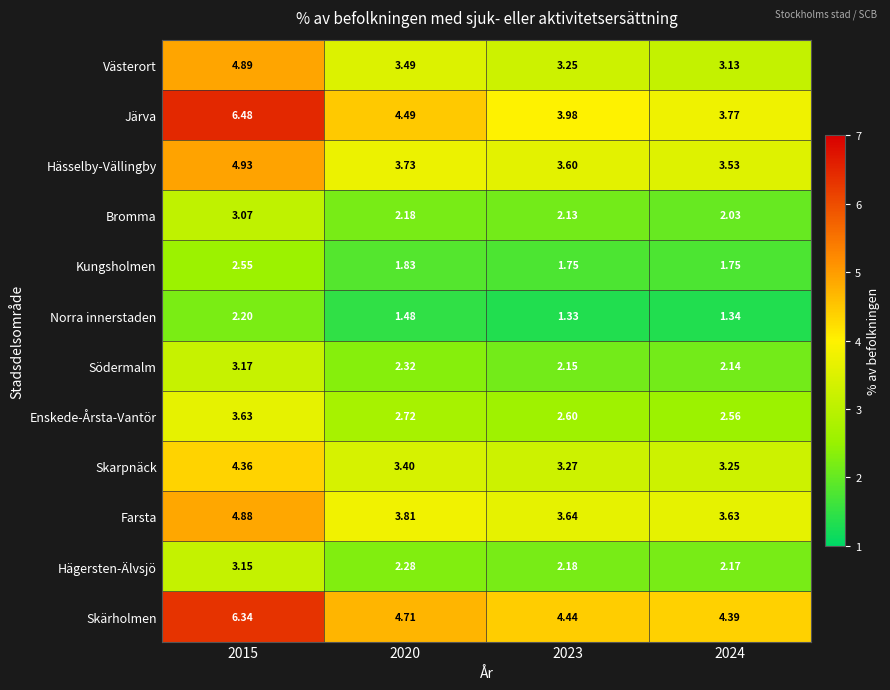

Which series has the largest total across all categories?

Skärholmen